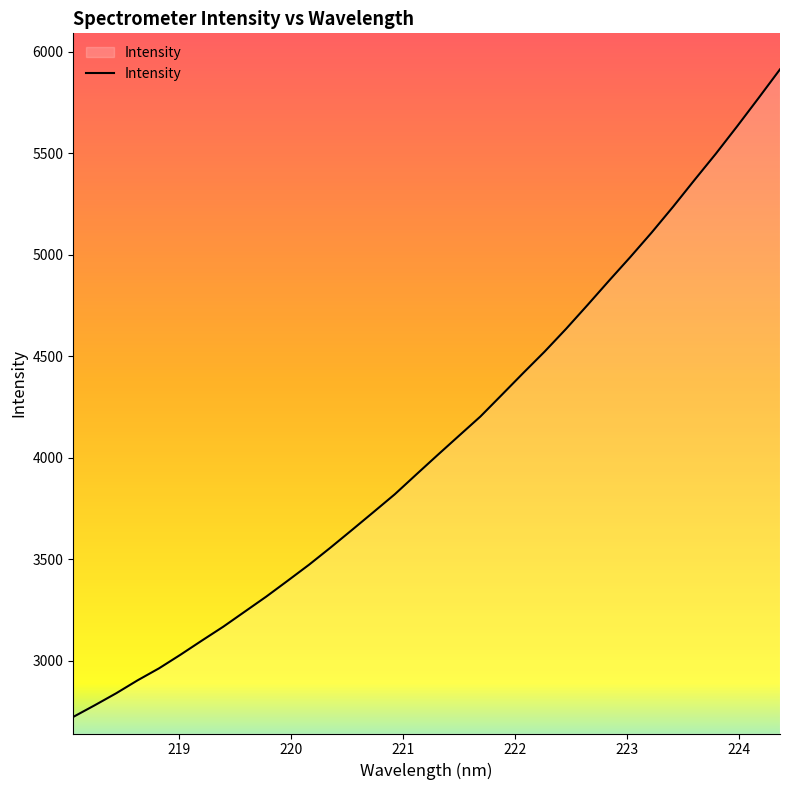

What is the maximum value shown in the chart?

5912.6